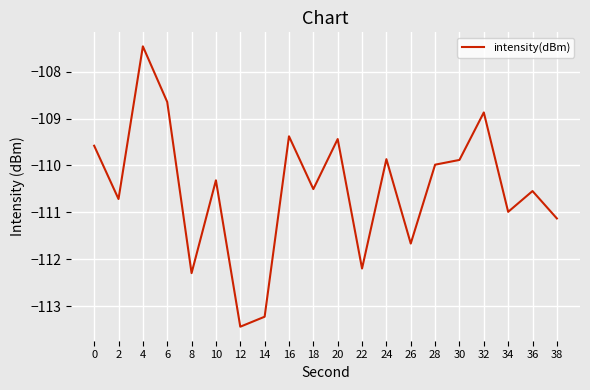

How many series are shown in this chart?

1